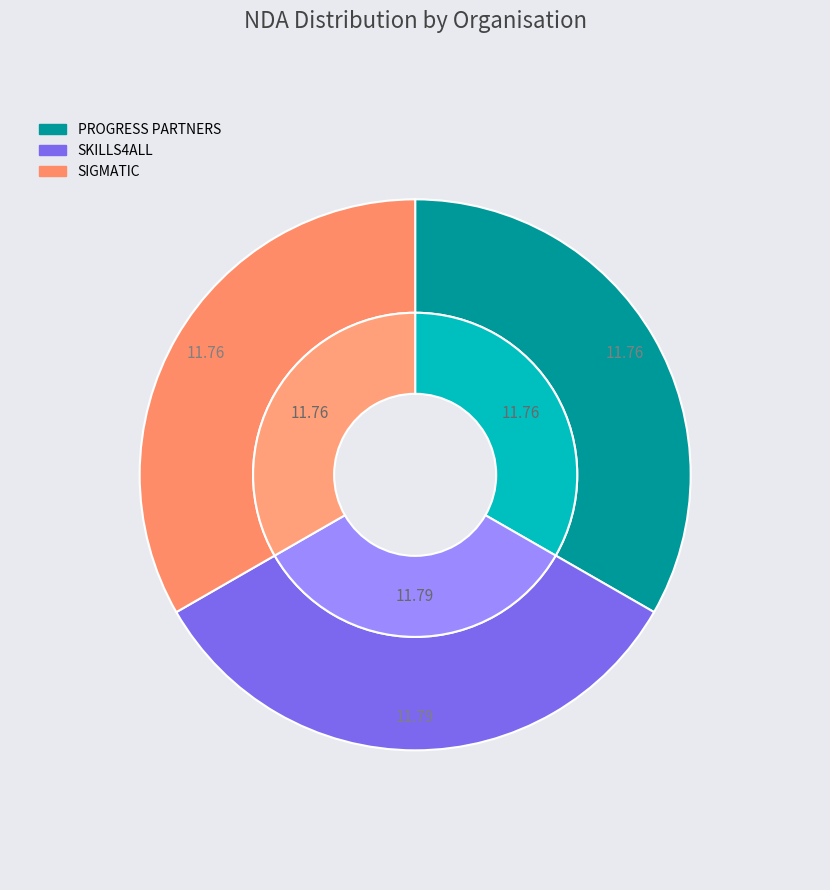

To the nearest percent, what is the average slice percentage?

33%